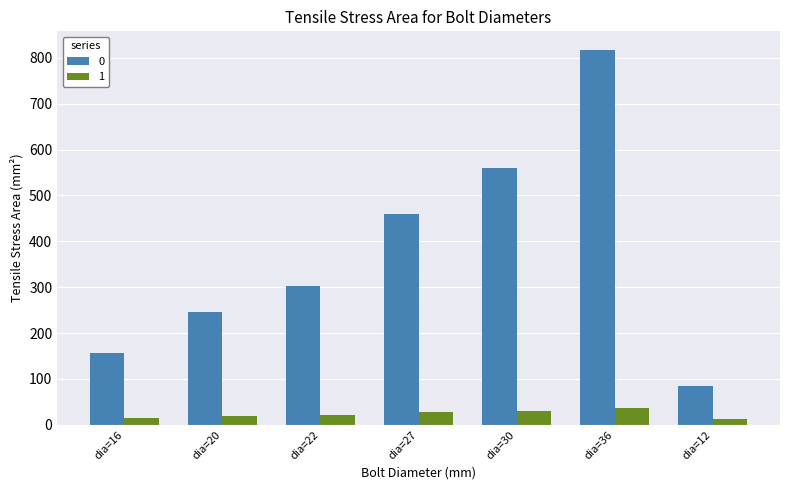

Rank the categories by 0 value from lowest to highest.

dia=12, dia=16, dia=20, dia=22, dia=27, dia=30, dia=36